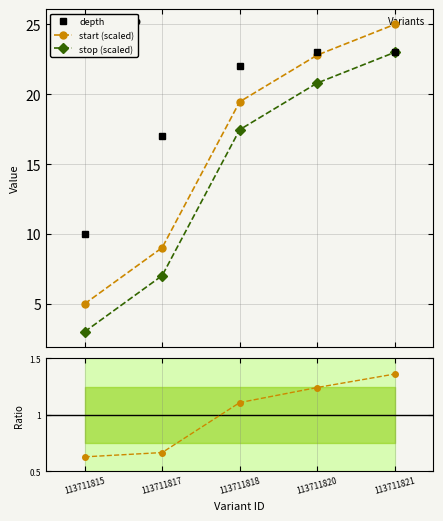

At how many categories does at least one series exceed 6?

5